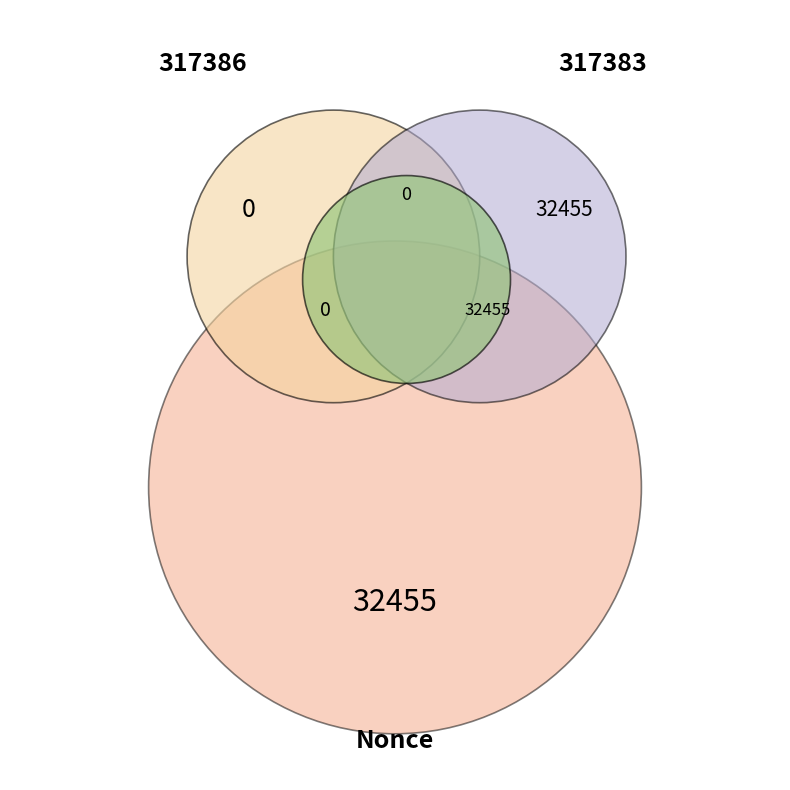

What is the largest slice in the pie chart?

317383